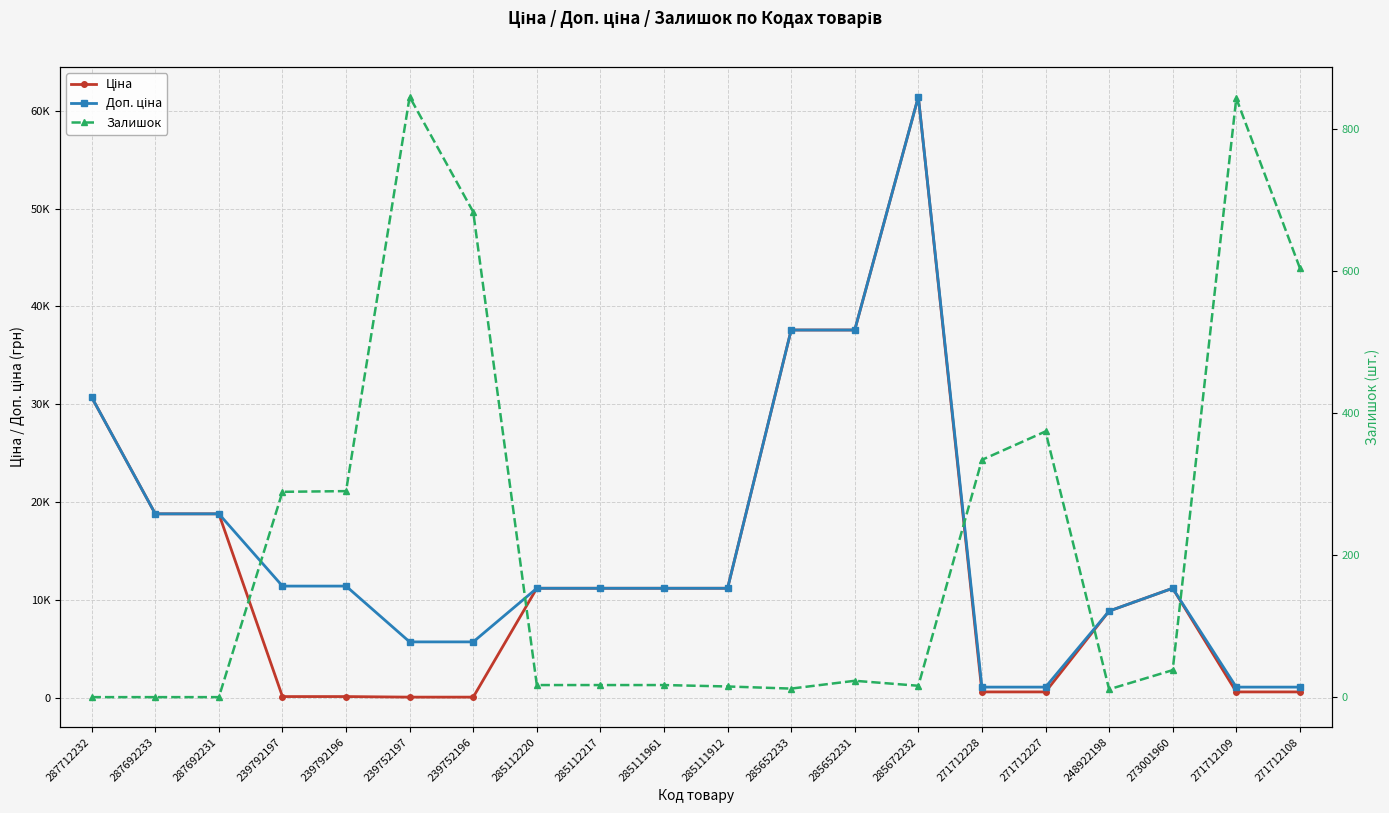

What are all the series names shown in the legend?

Ціна, Доп. ціна, Залишок